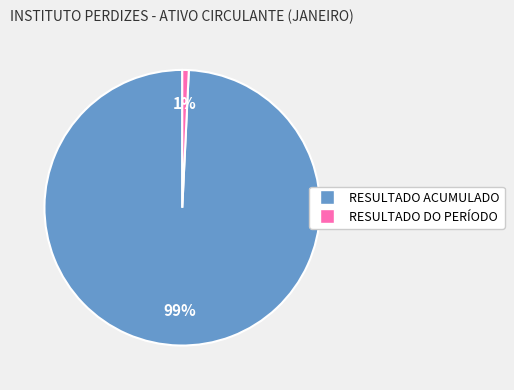

To the nearest percent, what is the average slice percentage?

50%